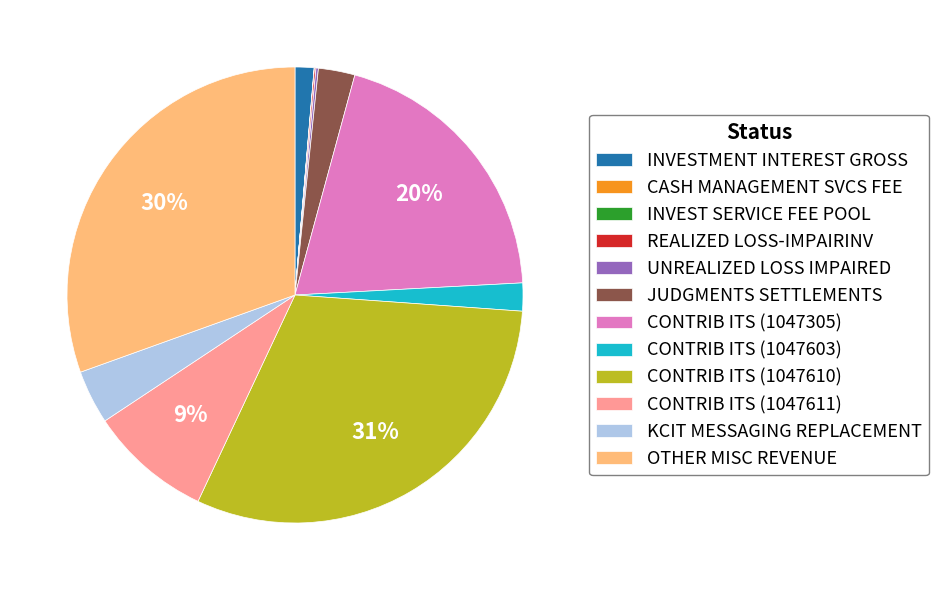

To the nearest percent, what is the difference between the OTHER MISC REVENUE and INVESTMENT INTEREST GROSS slice percentages?

29%